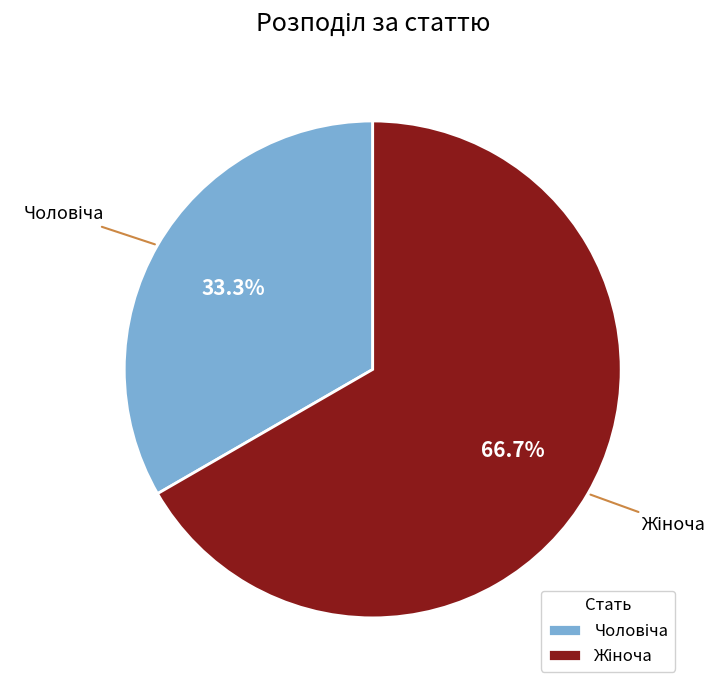

Is there any slice that represents more than half of the pie?

Yes